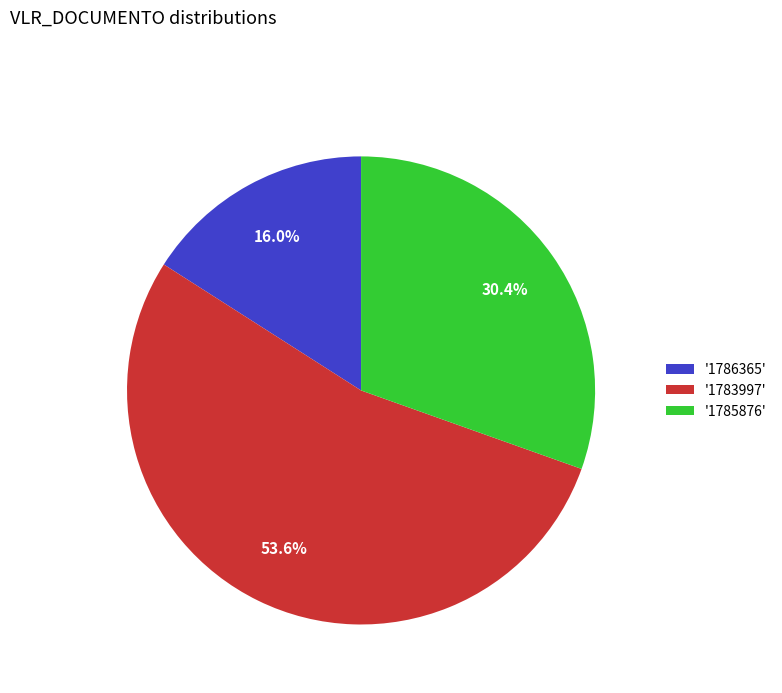

Which has a higher value, '1783997' or '1786365'?

'1783997'